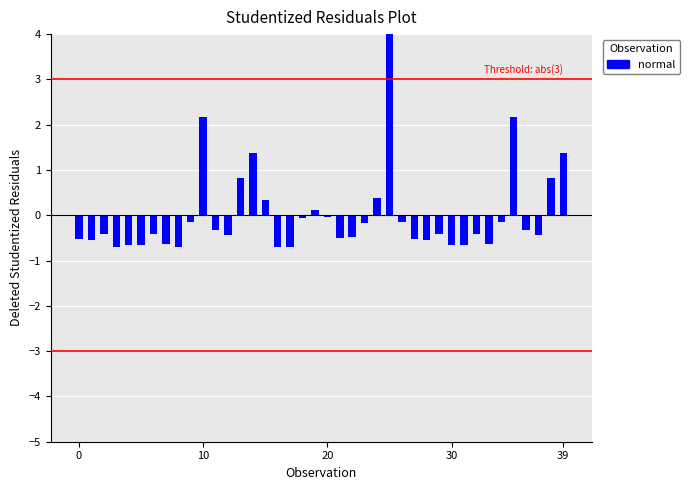

At which label is the value closest to 1?

13